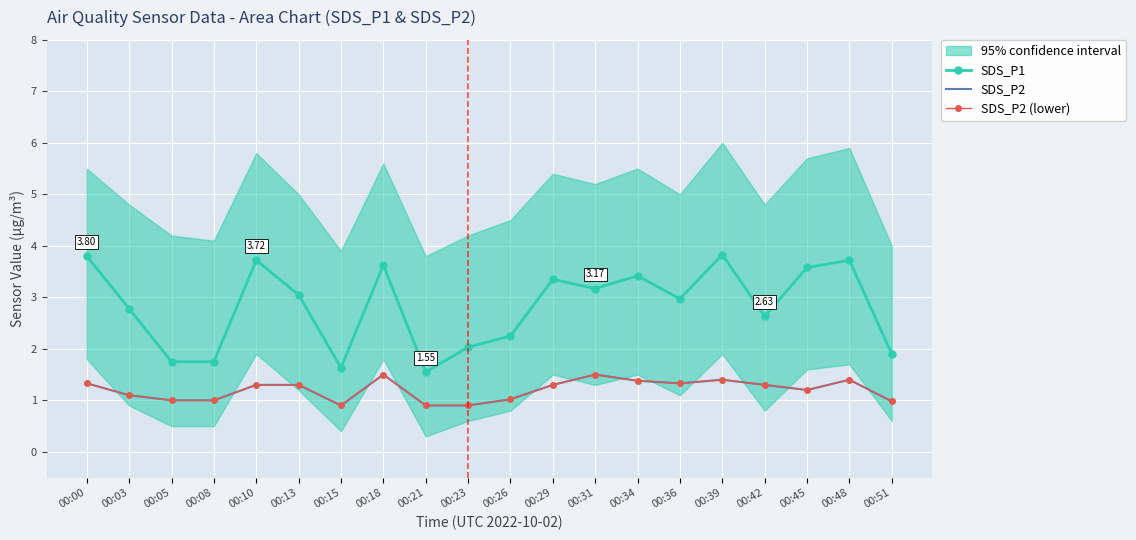

The SDS_P1 series shows 1.3 at 00:23. True or false?

False